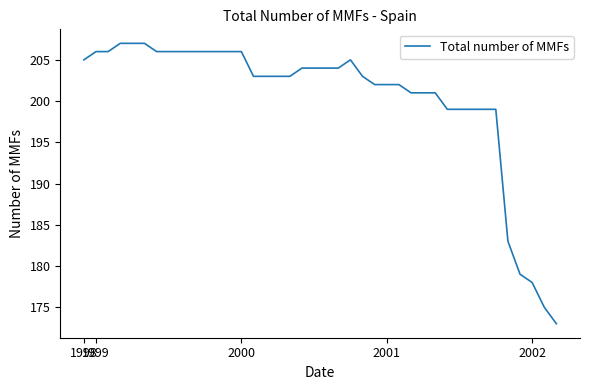

What is the maximum value shown in the chart?

207